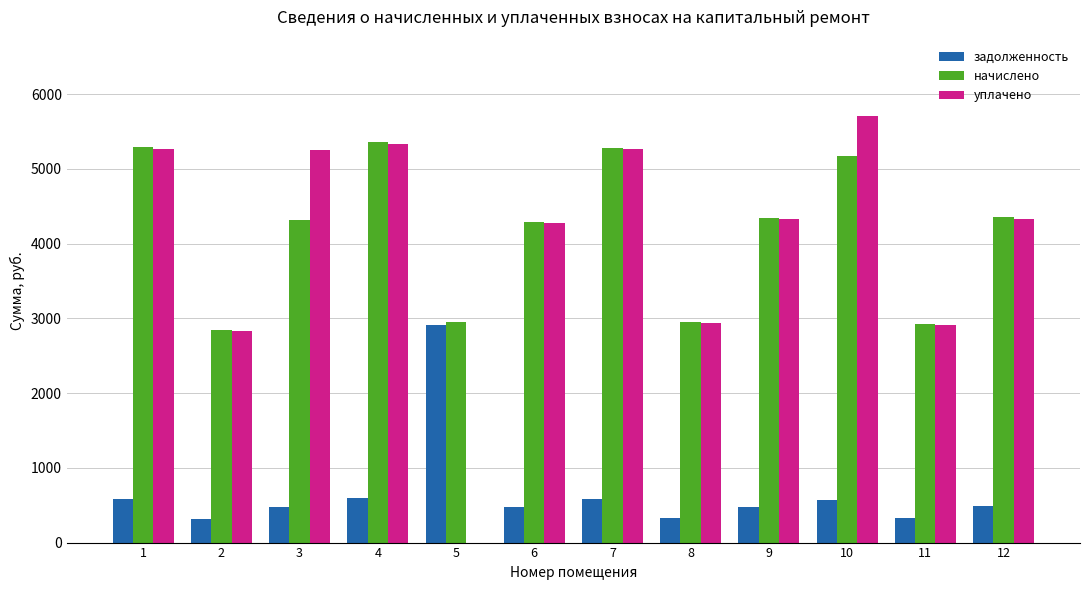

What are all the series names shown in the legend?

задолженность, начислено, уплачено